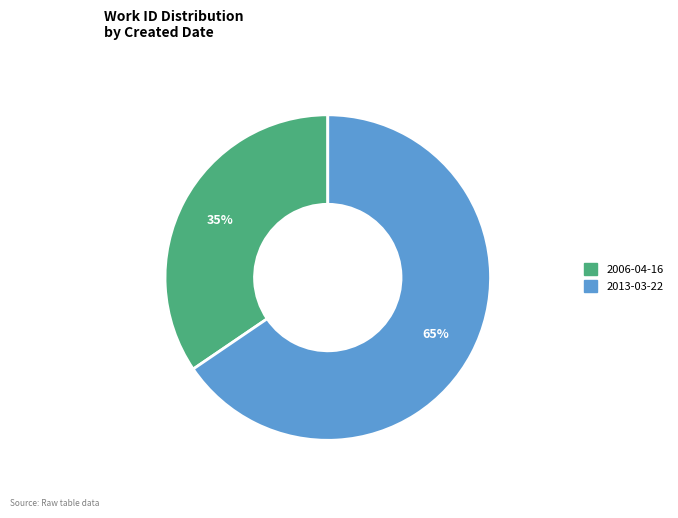

Combined, do 2013-03-22 and 2006-04-16 account for over 50%?

Yes